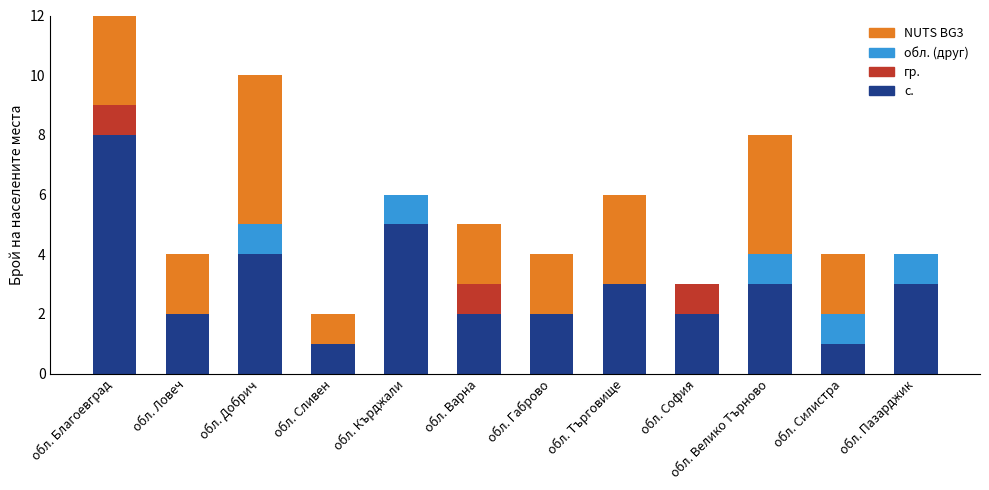

The value of с. at обл. Ловеч is 2. True or false?

True